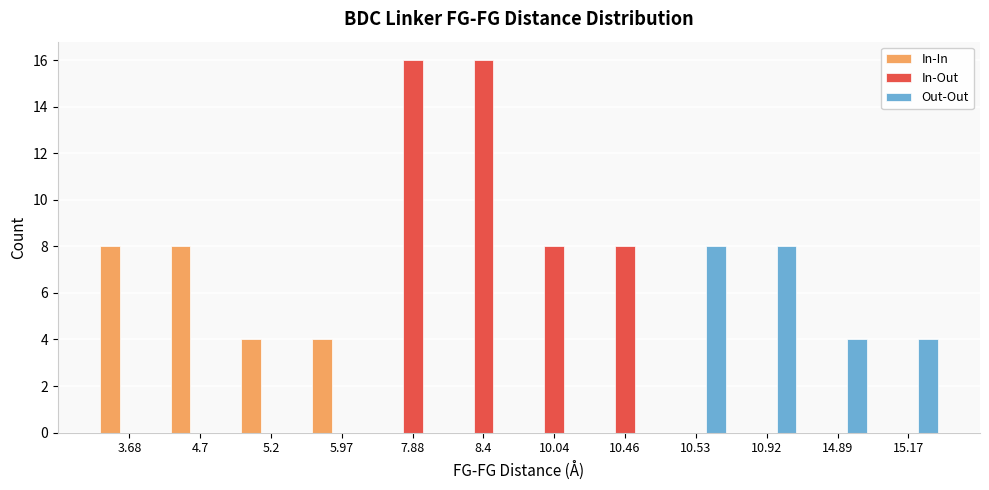

What is the sum of all In-Out values?

48